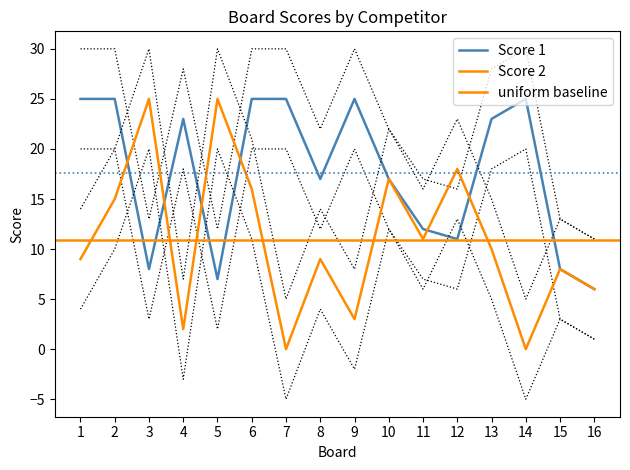

At how many categories does at least one series exceed 9?

14